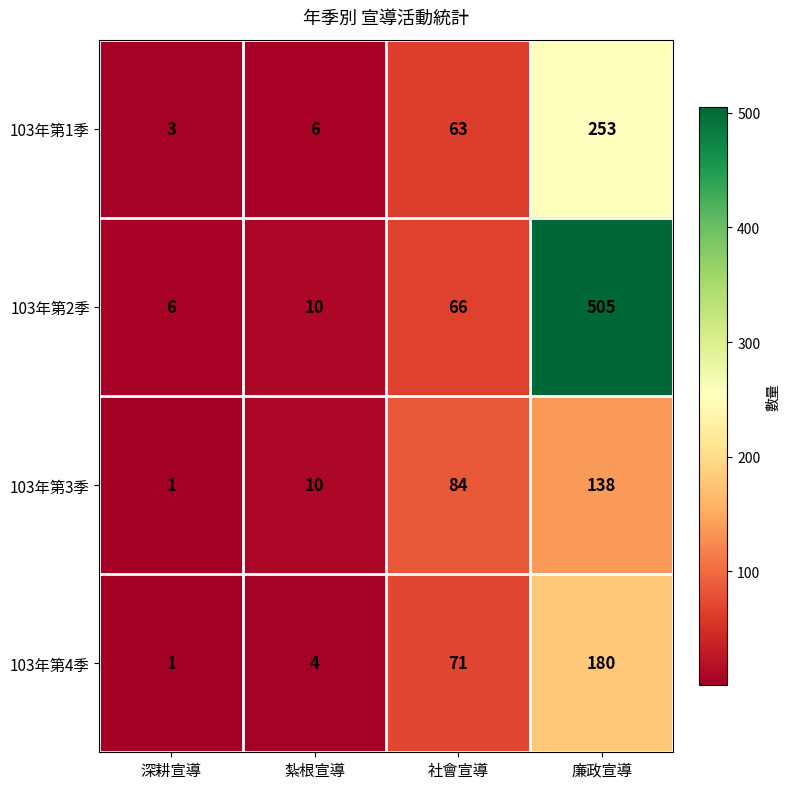

What is the difference between the maximum and second lowest values in the 103年第3季 series?

128